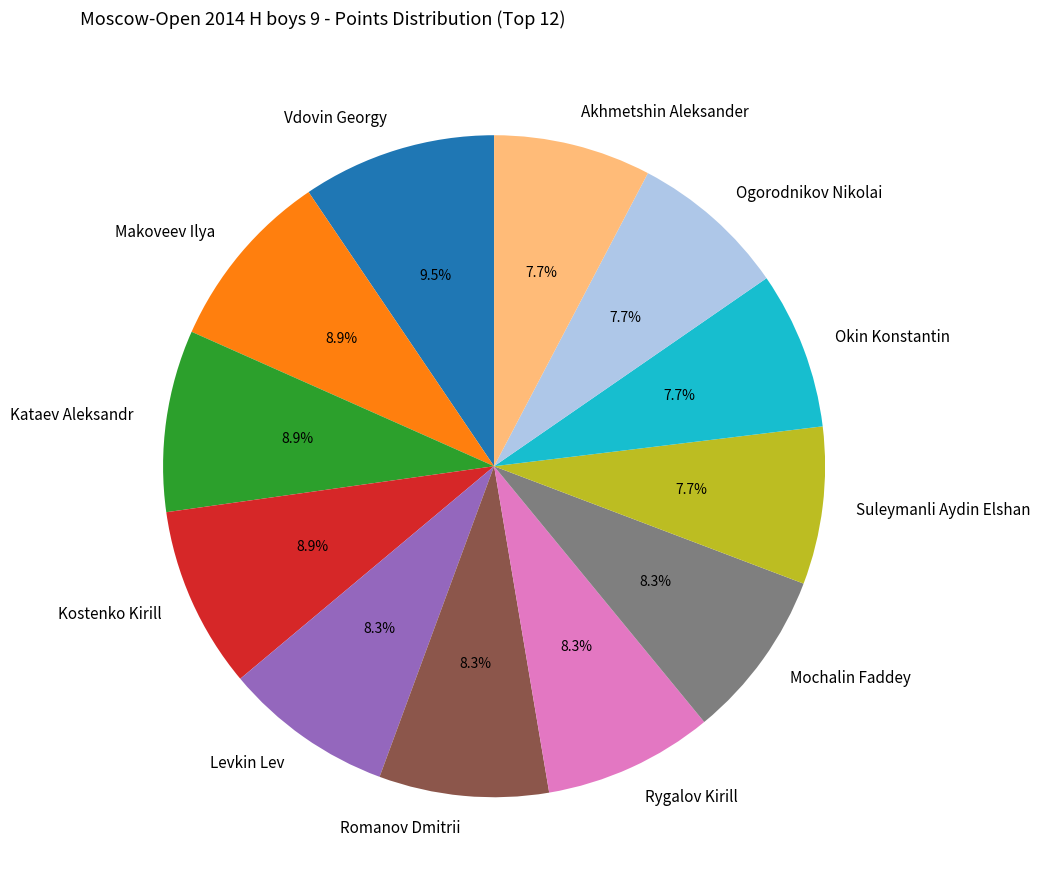

Does any single category account for the majority?

No